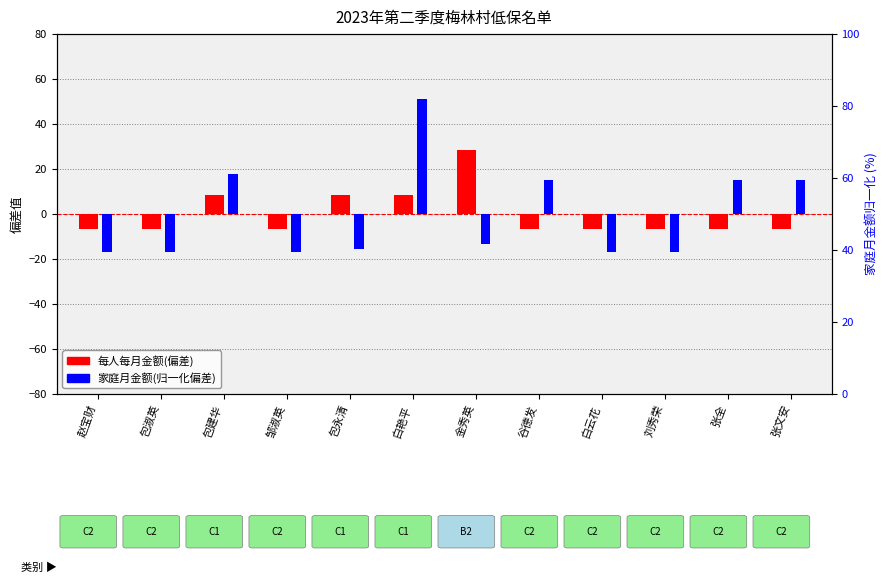

Count the number of data series in this chart.

2